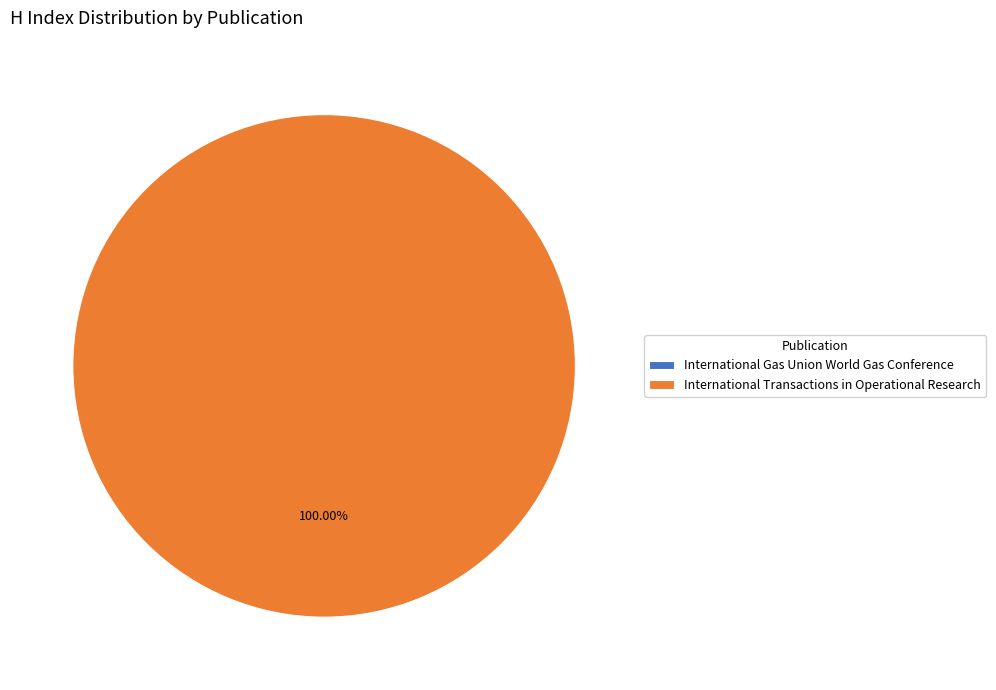

Is it true that International Transactions in Operational Research is 99% of the pie?

False